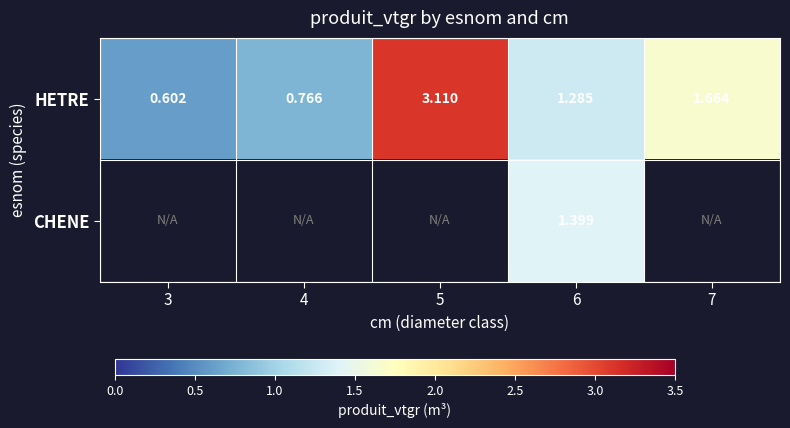

How many values in the HETRE series are below 1?

2